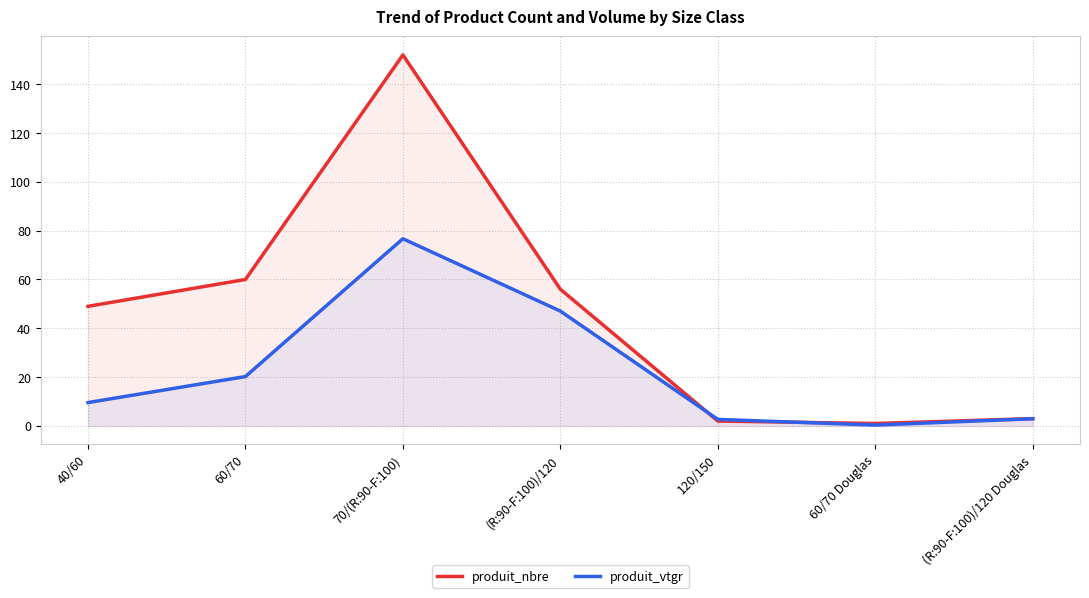

True or false: produit_vtgr has a value of 29.5 at 60/70.

False